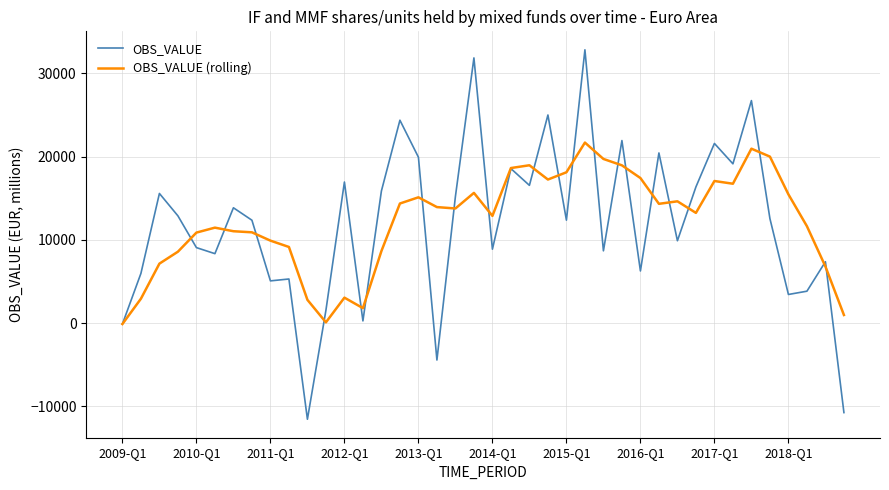

What are all the series names shown in the legend?

OBS_VALUE, OBS_VALUE (rolling)